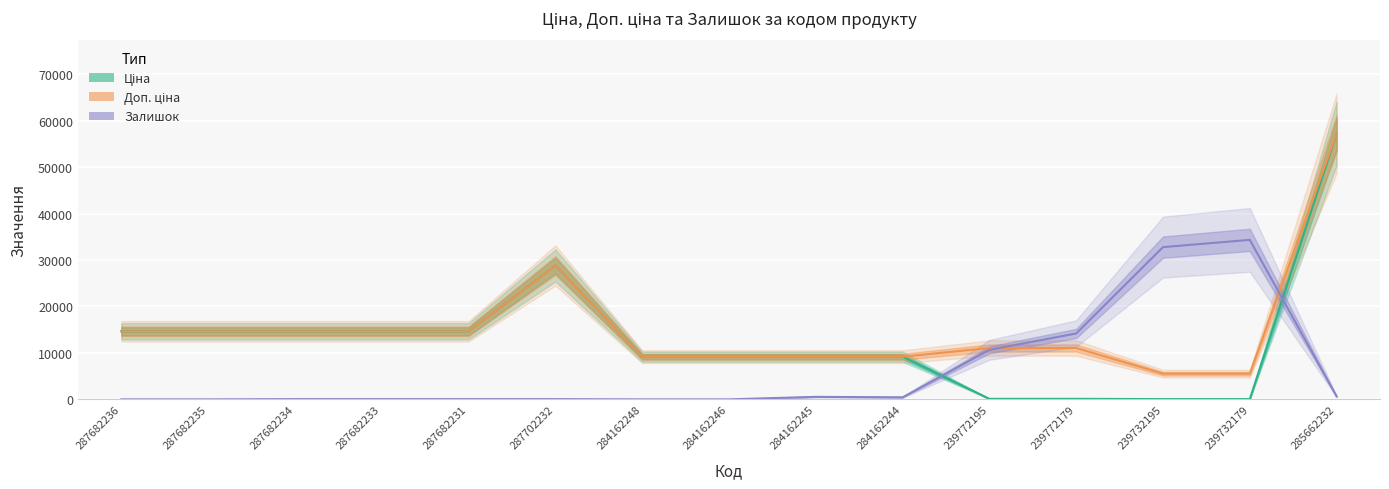

What position from the right is 287682236?

15